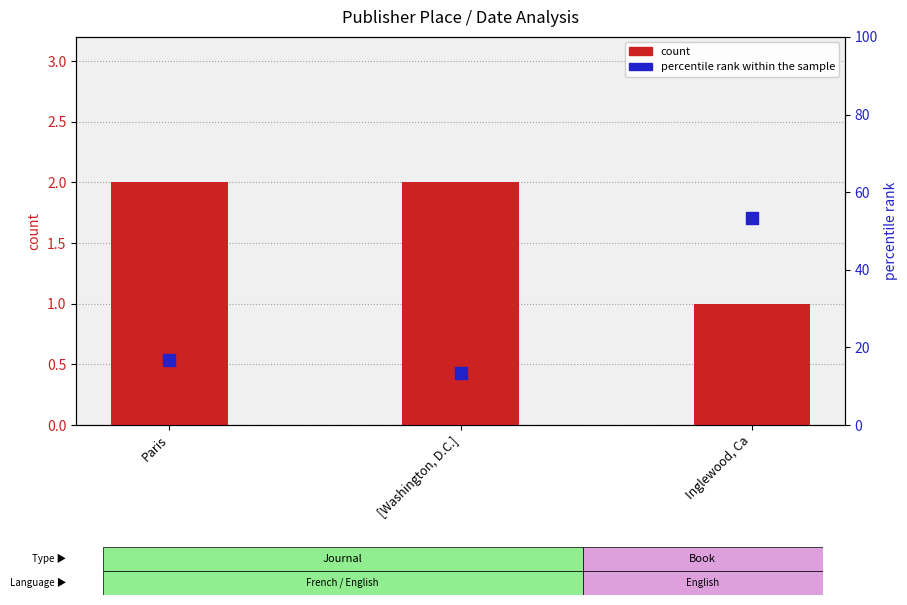

Which series contains the highest Y value?

percentile rank within the sample